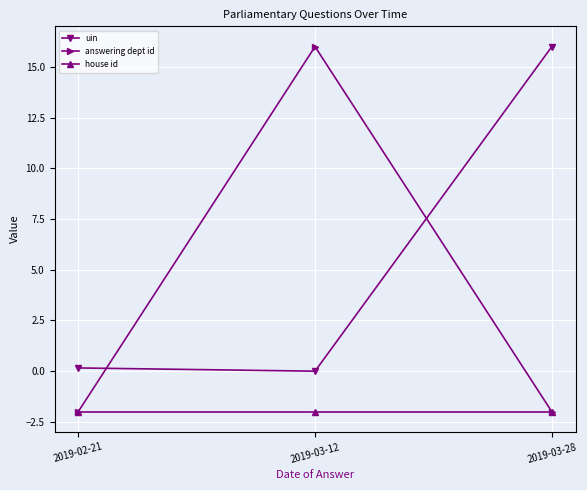

What position from the left is 2019-03-12?

2